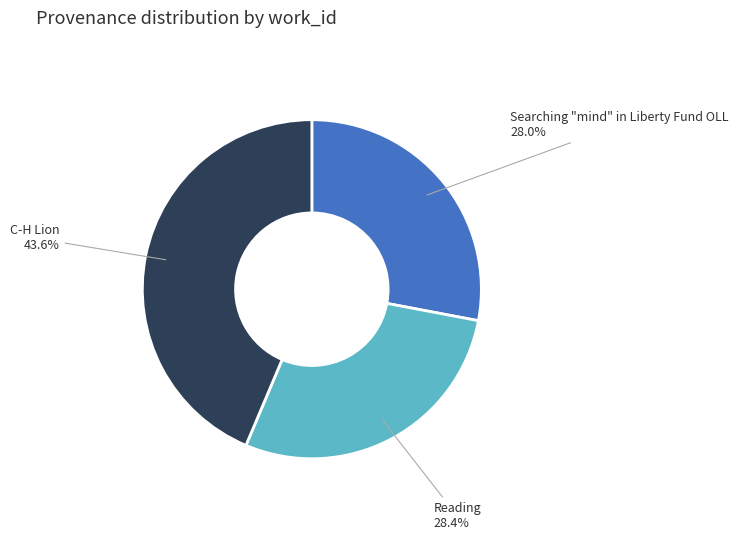

To the nearest percent, what is the difference between the Reading and C-H Lion slice percentages?

15%